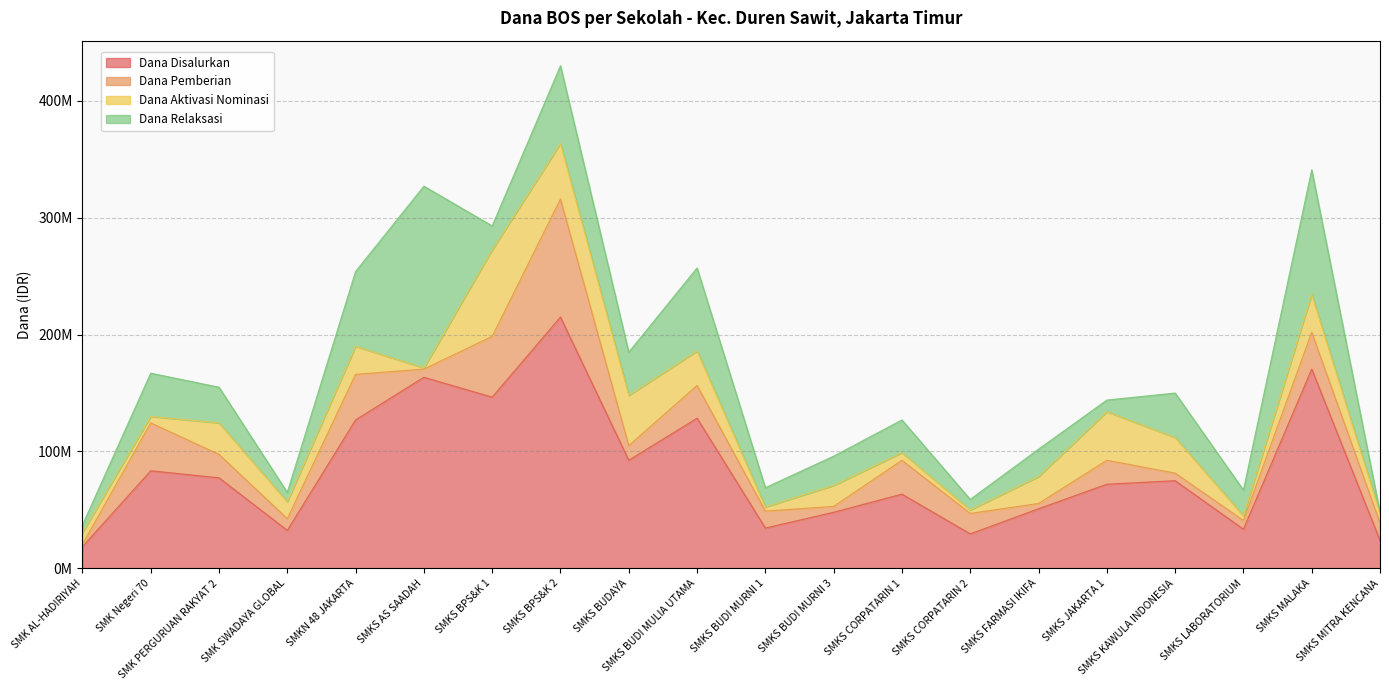

The value of Dana Aktivasi Nominasi at SMKS BUDAYA is 43000000. True or false?

True